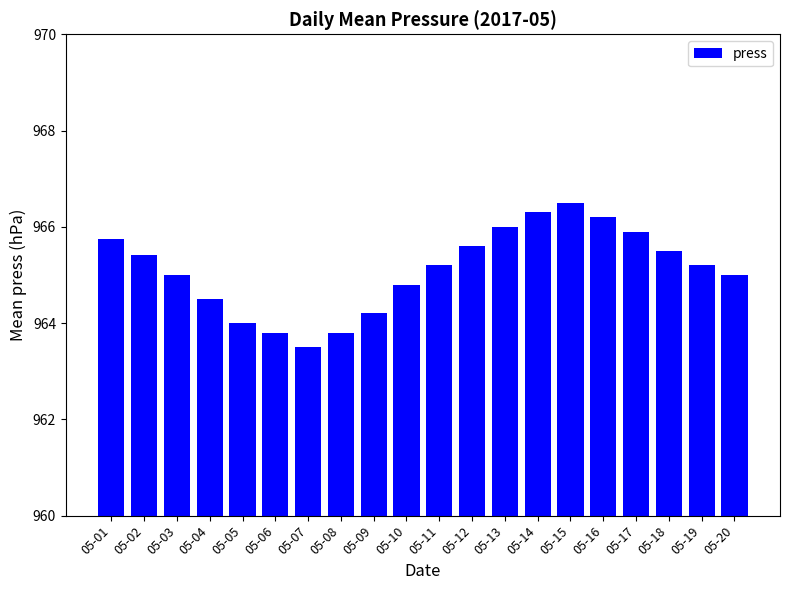

Which has a higher value, 05-18 or 05-16?

05-16